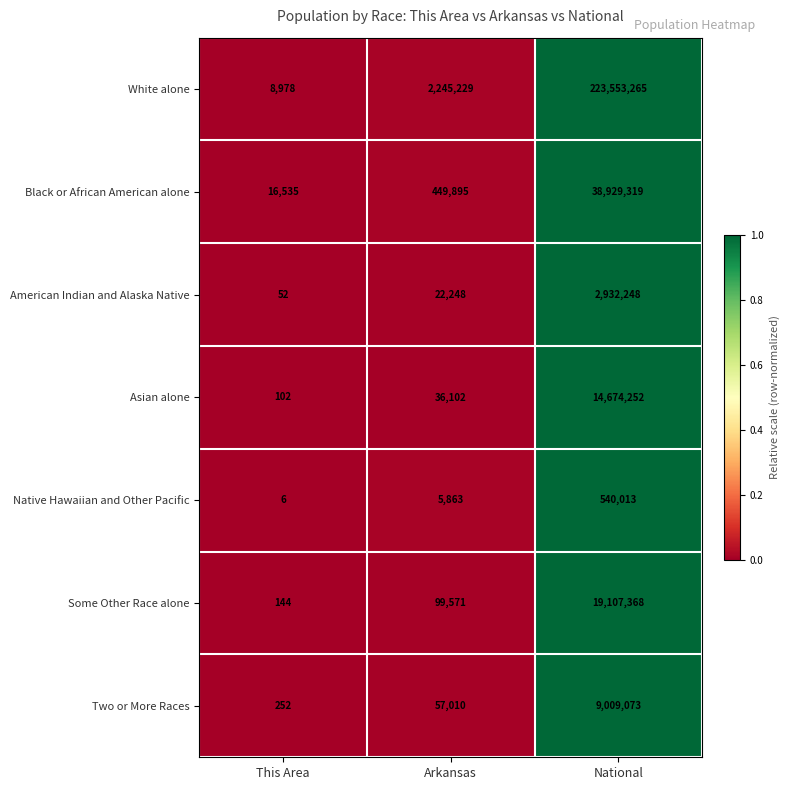

How many data points does each series have?

3